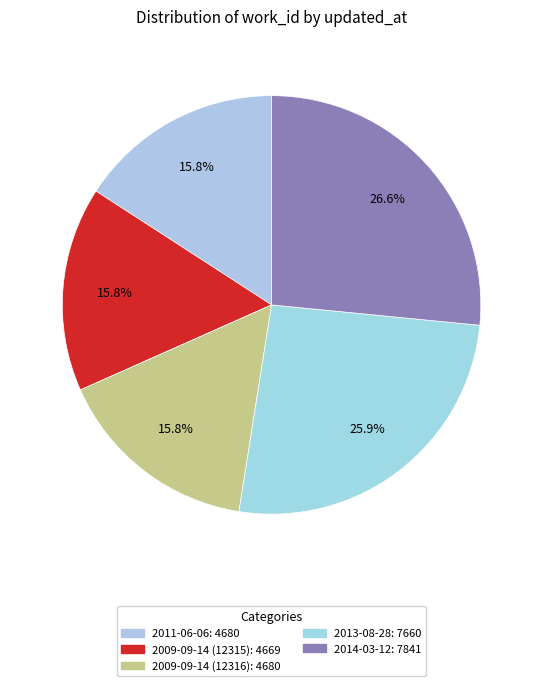

Does 2014-03-12 represent more than half of the total?

No